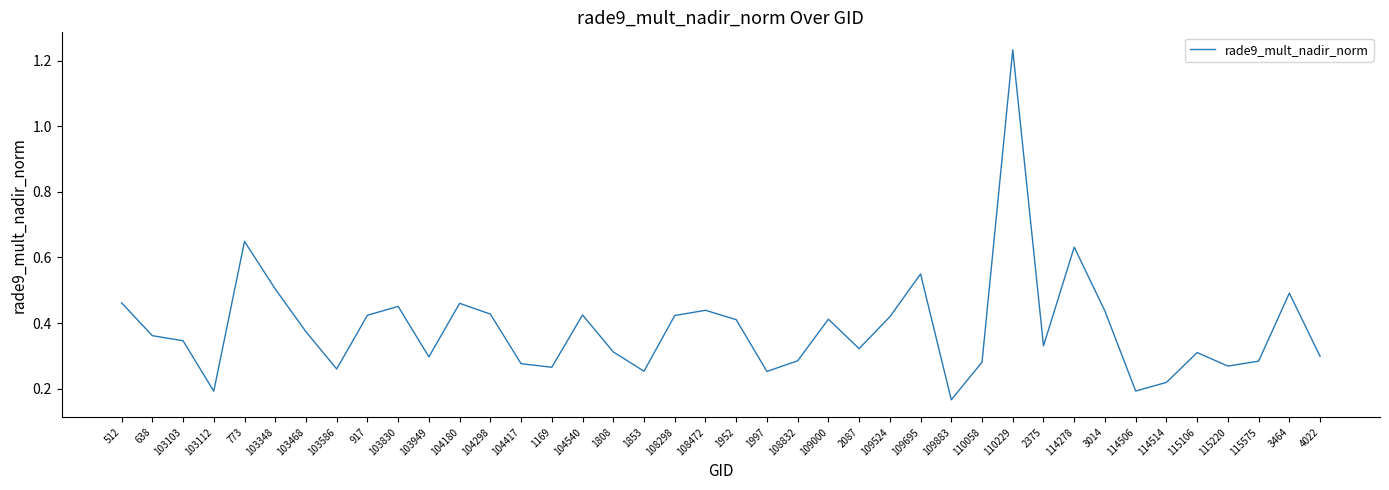

Which label corresponds to the largest value in the chart?

110229